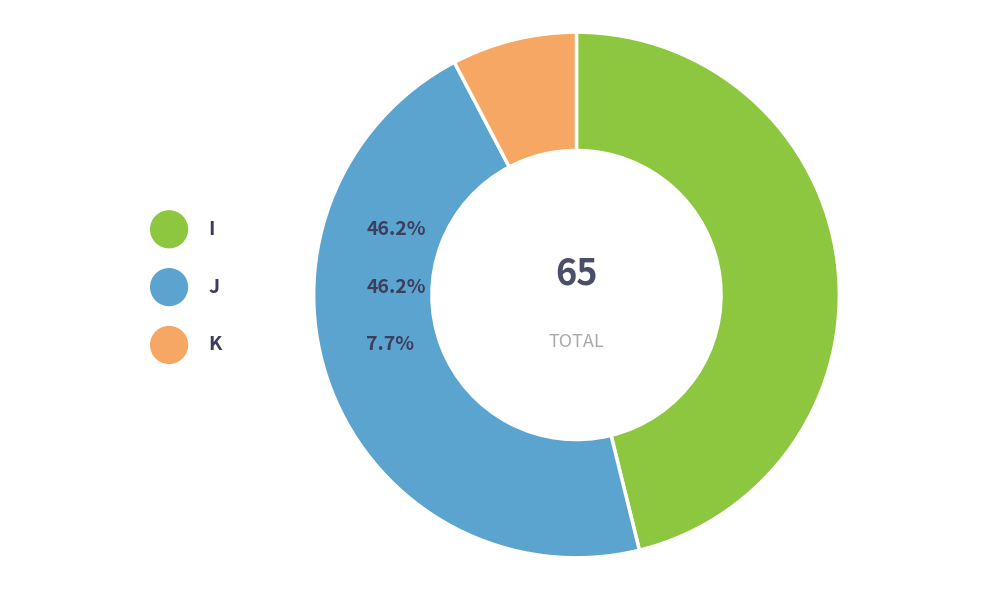

What percentage is the I slice, to the nearest percent?

46%